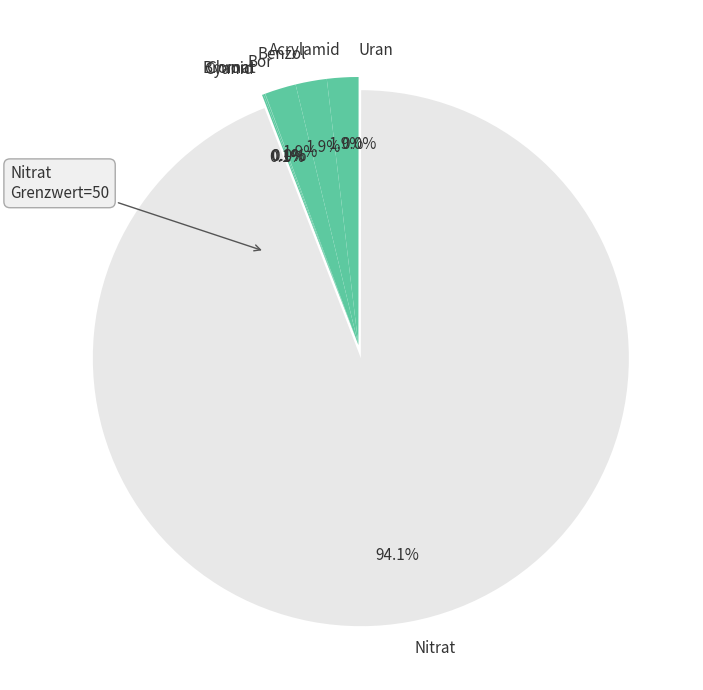

To the nearest percent, what is the difference between the largest and smallest slice percentages?

94%